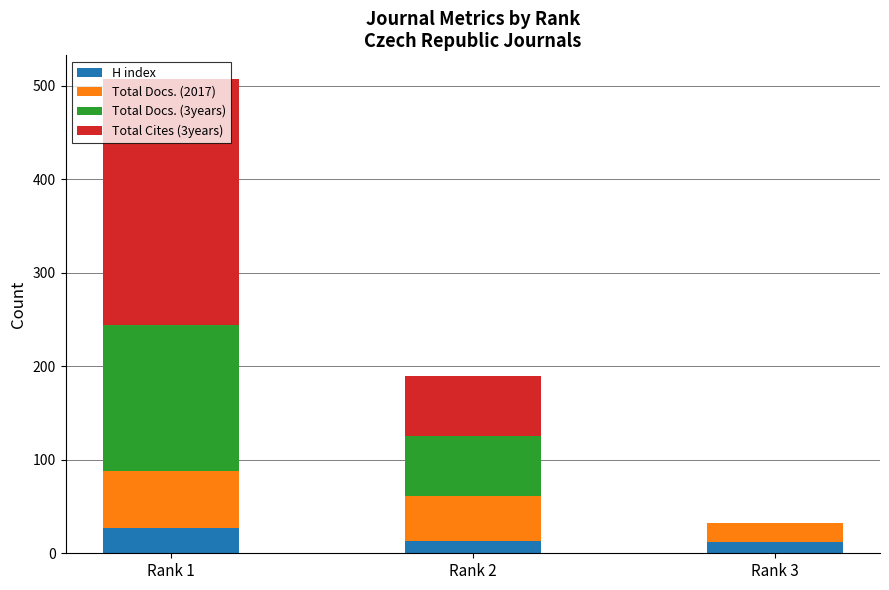

Read the H index value at Rank 1, to the nearest 10.

30